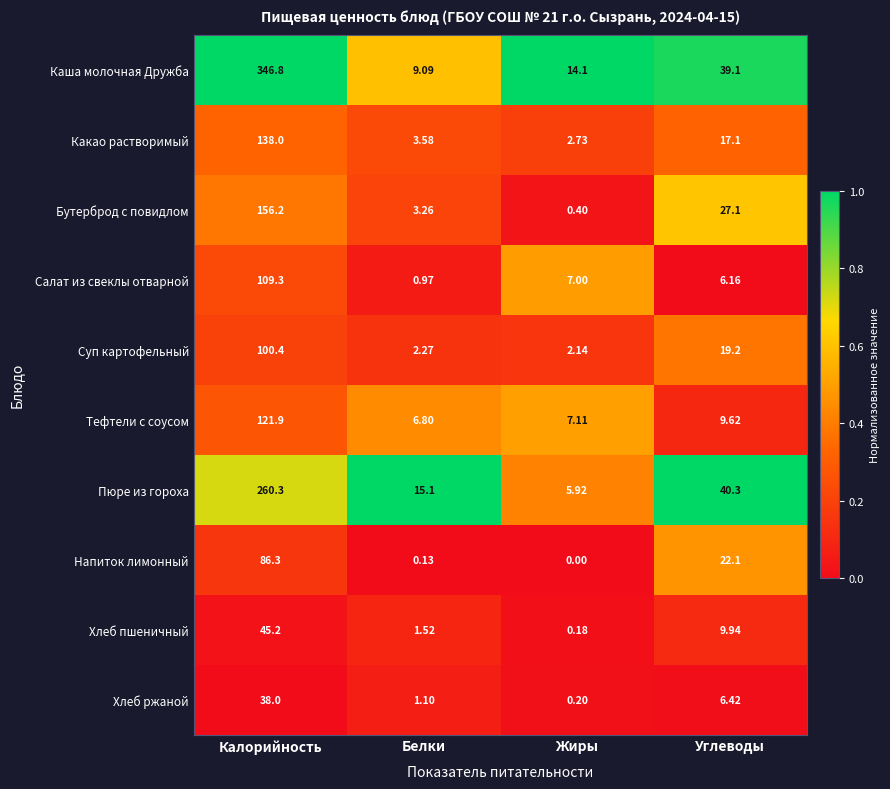

At how many categories does at least one series exceed 0?

4